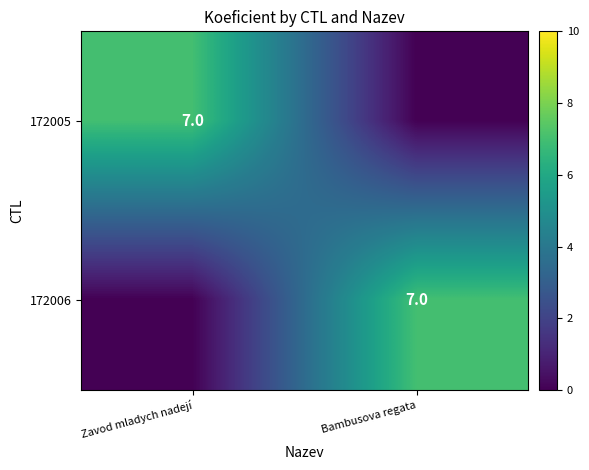

Which has a higher value, Bambusova regata or Zavod mladych nadejí?

Zavod mladych nadejí